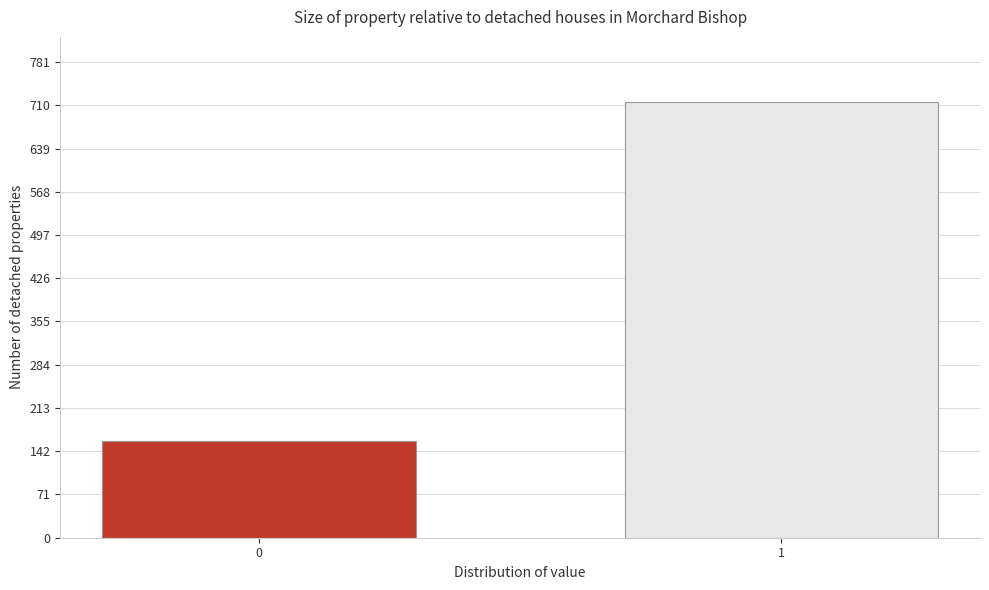

Reading left to right, list all the values displayed in this chart.

0=159	1=715